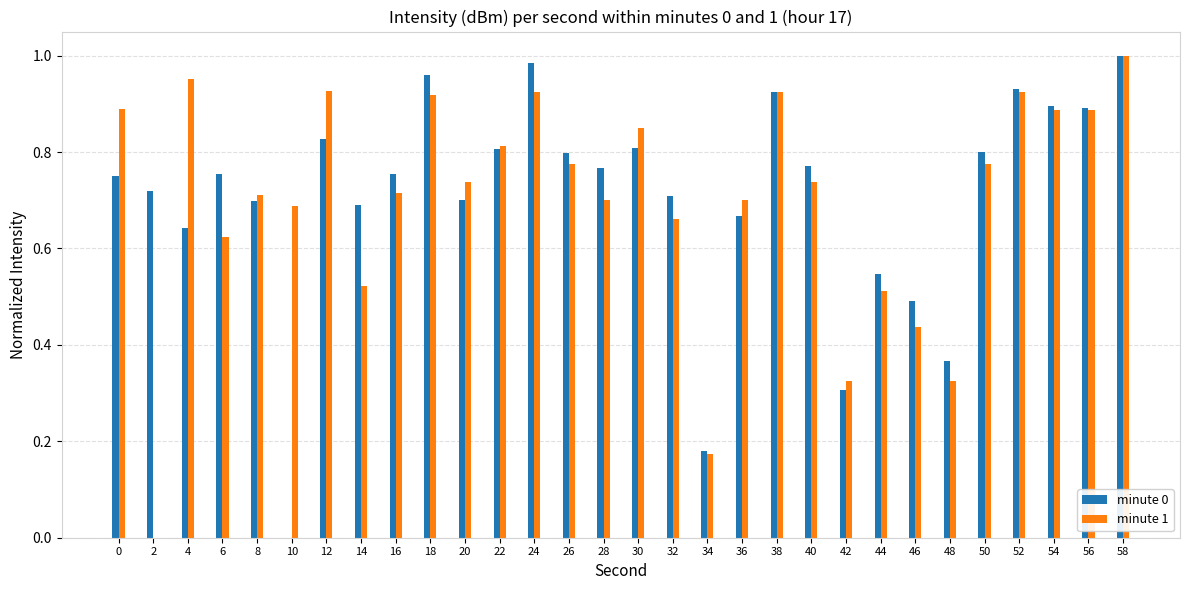

The minute 1 series shows 1.0 at 16. True or false?

False